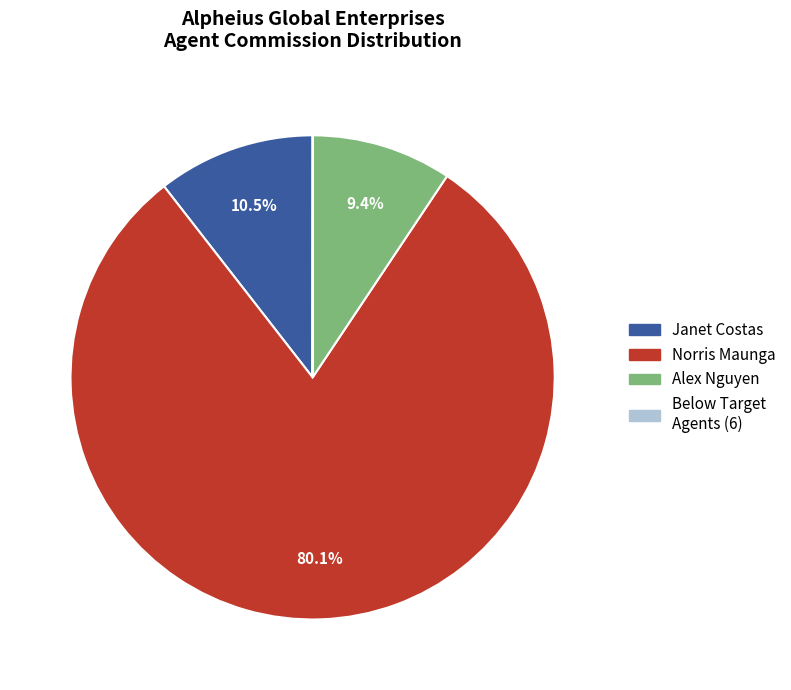

Is there a majority slice in this chart?

Yes